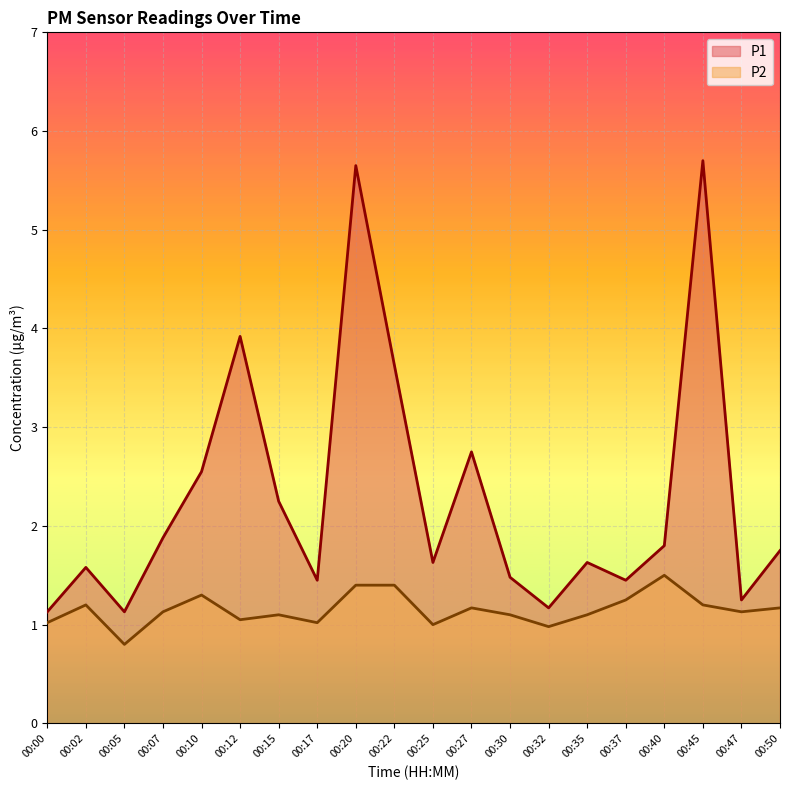

At which label is P1 closest to 3?

00:27